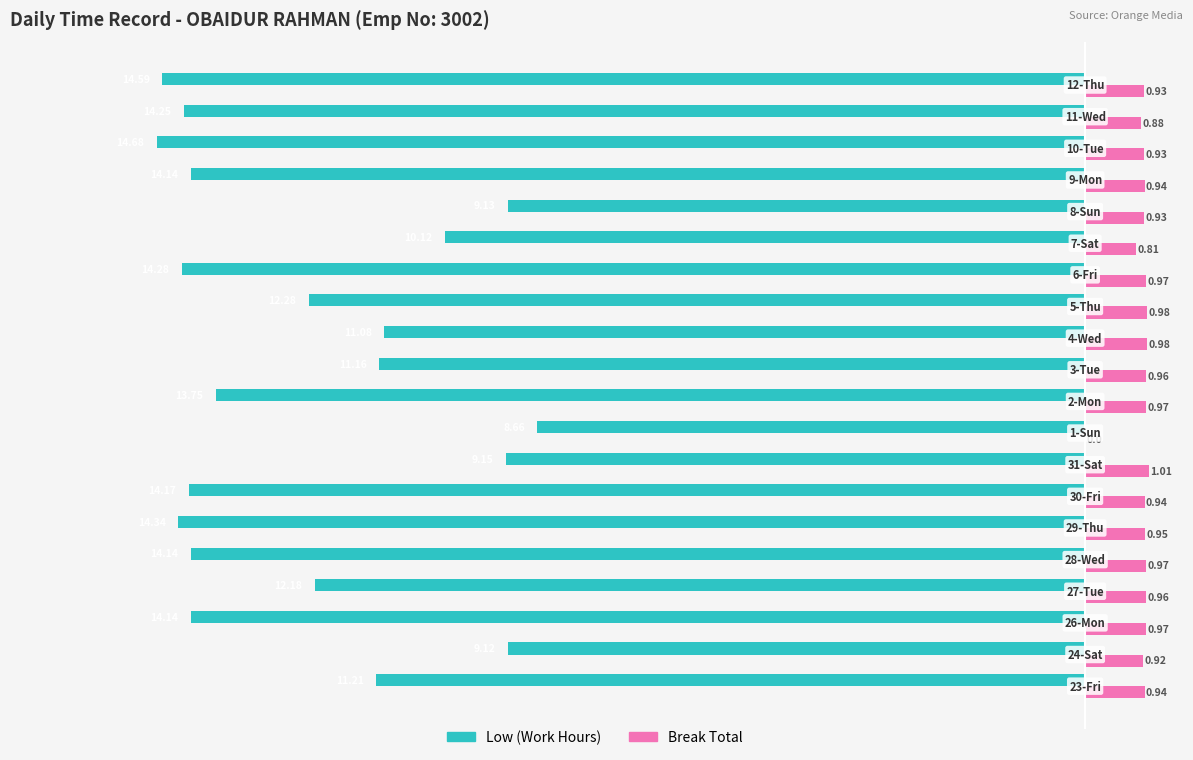

Which series has the largest total across all categories?

Break Total